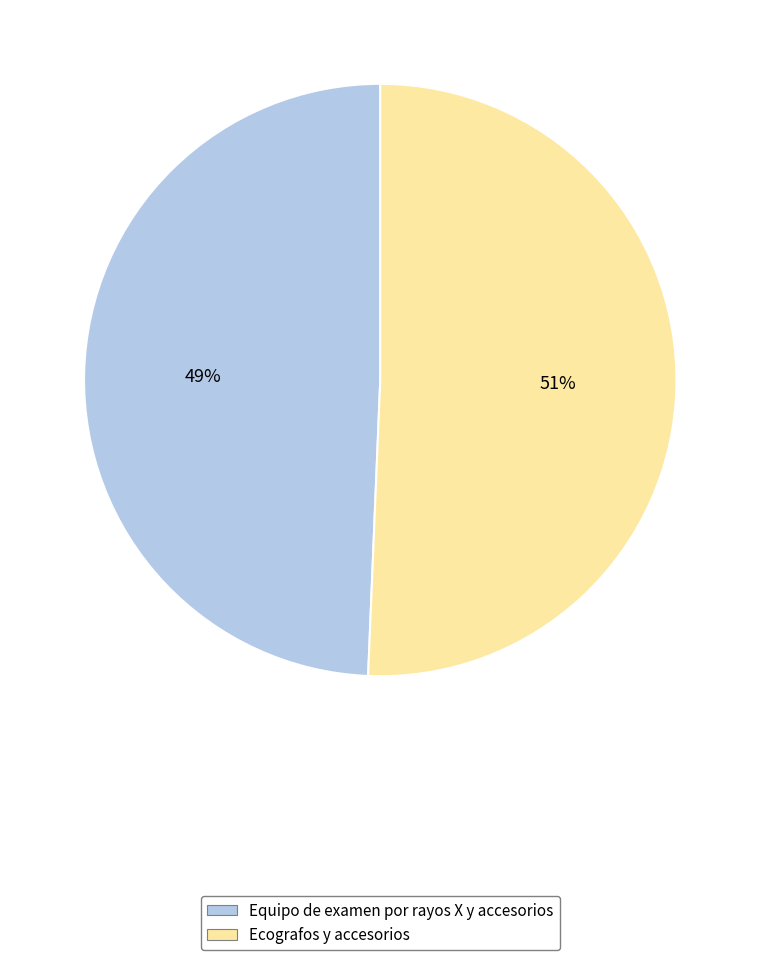

Do Equipo de examen por rayos X y accesorios and Ecografos y accesorios together represent more than half of the pie?

Yes